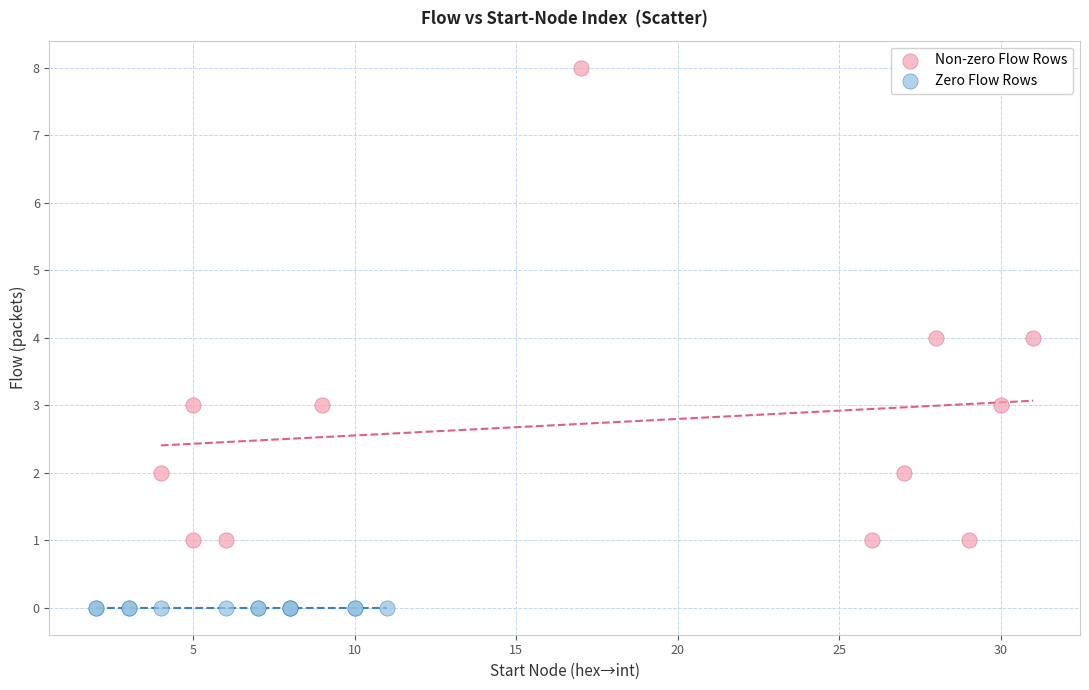

Which series contains the highest Y value?

Non-zero Flow Rows